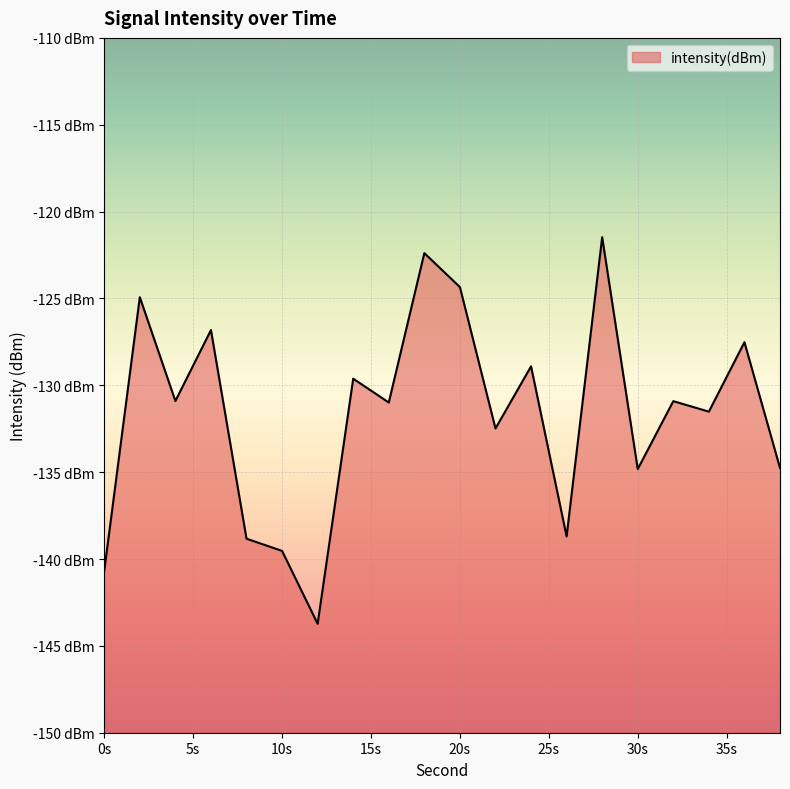

How many interior local peaks (higher than both neighbors) does the data have?

8